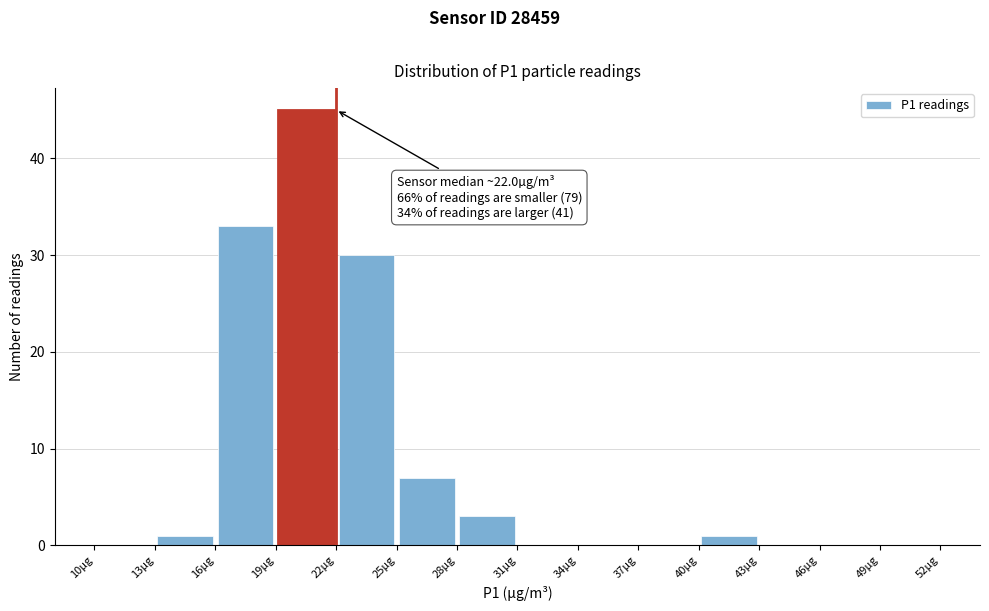

Over which range of the x-axis is the bar tallest?

19 to 22